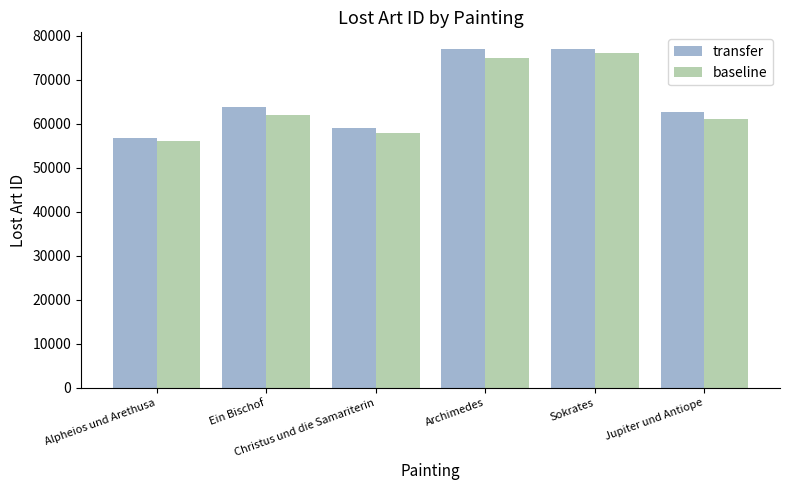

Is the value of transfer at Christus und die Samariterin greater than the value of baseline at Sokrates?

No